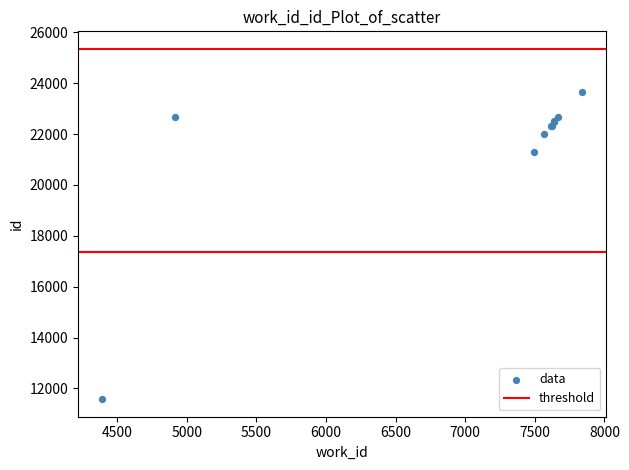

What Y value in the scatter plot is closest to 17617?

21301